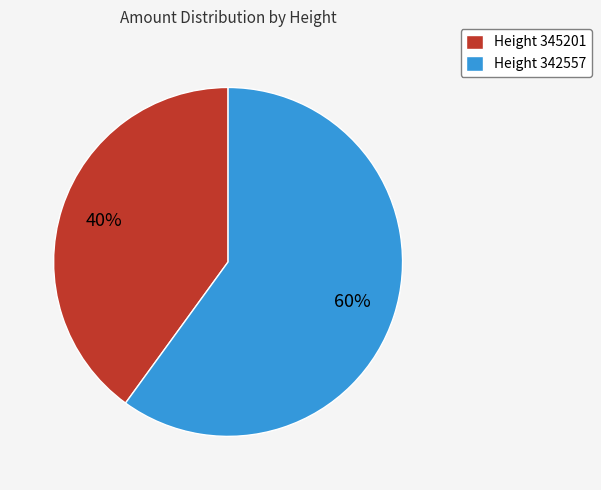

To the nearest percent, what portion does Height 342557 represent?

60%